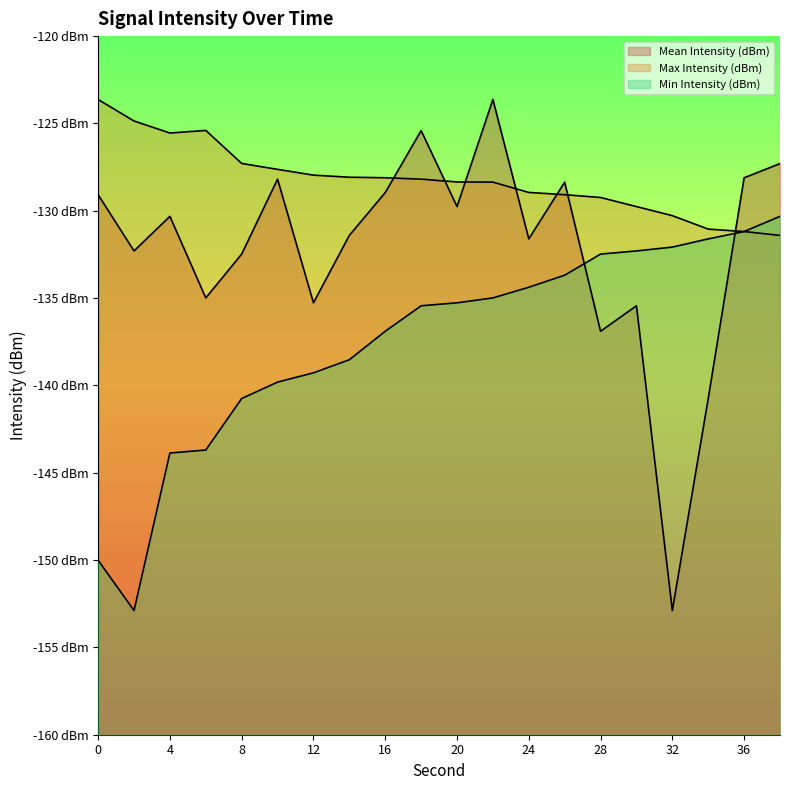

Is it true that Max Intensity (dBm) equals -204.2 at 22?

False